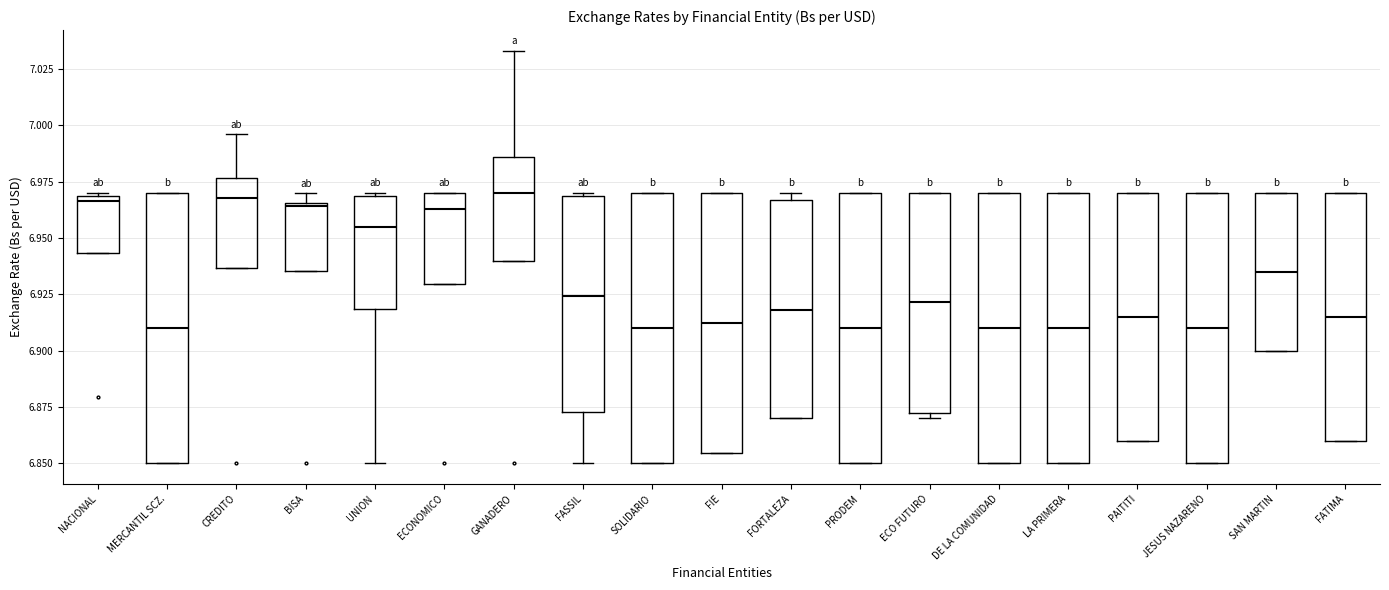

Reading left to right, transcribe this box plot: for each box, give where its median line is, the range the box spans, and where its two whiskers end, as read against the y-axis. The values are not printed on the chart, so give them approximately, as read against the axis.

NACIONAL: median 6.965, box 6.945 to 6.970, whiskers 6.945 to 6.970 (just above the box's upper edge)
MERCANTIL SCZ.: median 6.910, box 6.850 to 6.970, whiskers 6.850 to 6.970
CREDITO: median 6.970, box 6.935 to 6.975, whiskers 6.935 to 6.995
BISA: median 6.965 (just below the box's upper edge), box 6.935 to 6.965, whiskers 6.935 to 6.970
UNION: median 6.955, box 6.920 to 6.970, whiskers 6.850 to 6.970 (just above the box's upper edge)
ECONOMICO: median 6.965, box 6.930 to 6.970, whiskers 6.930 to 6.970
GANADERO: median 6.970, box 6.940 to 6.985, whiskers 6.940 to 7.035
FASSIL: median 6.925, box 6.875 to 6.970, whiskers 6.850 to 6.970 (just above the box's upper edge)
SOLIDARIO: median 6.910, box 6.850 to 6.970, whiskers 6.850 to 6.970
FIE: median 6.910, box 6.855 to 6.970, whiskers 6.855 to 6.970
FORTALEZA: median 6.920, box 6.870 to 6.965, whiskers 6.870 to 6.970
PRODEM: median 6.910, box 6.850 to 6.970, whiskers 6.850 to 6.970
ECO FUTURO: median 6.920, box 6.870 to 6.970, whiskers 6.870 (just below the box's lower edge) to 6.970
DE LA COMUNIDAD: median 6.910, box 6.850 to 6.970, whiskers 6.850 to 6.970
LA PRIMERA: median 6.910, box 6.850 to 6.970, whiskers 6.850 to 6.970
PAITITI: median 6.915, box 6.860 to 6.970, whiskers 6.860 to 6.970
JESUS NAZARENO: median 6.910, box 6.850 to 6.970, whiskers 6.850 to 6.970
SAN MARTIN: median 6.935, box 6.900 to 6.970, whiskers 6.900 to 6.970
FATIMA: median 6.915, box 6.860 to 6.970, whiskers 6.860 to 6.970